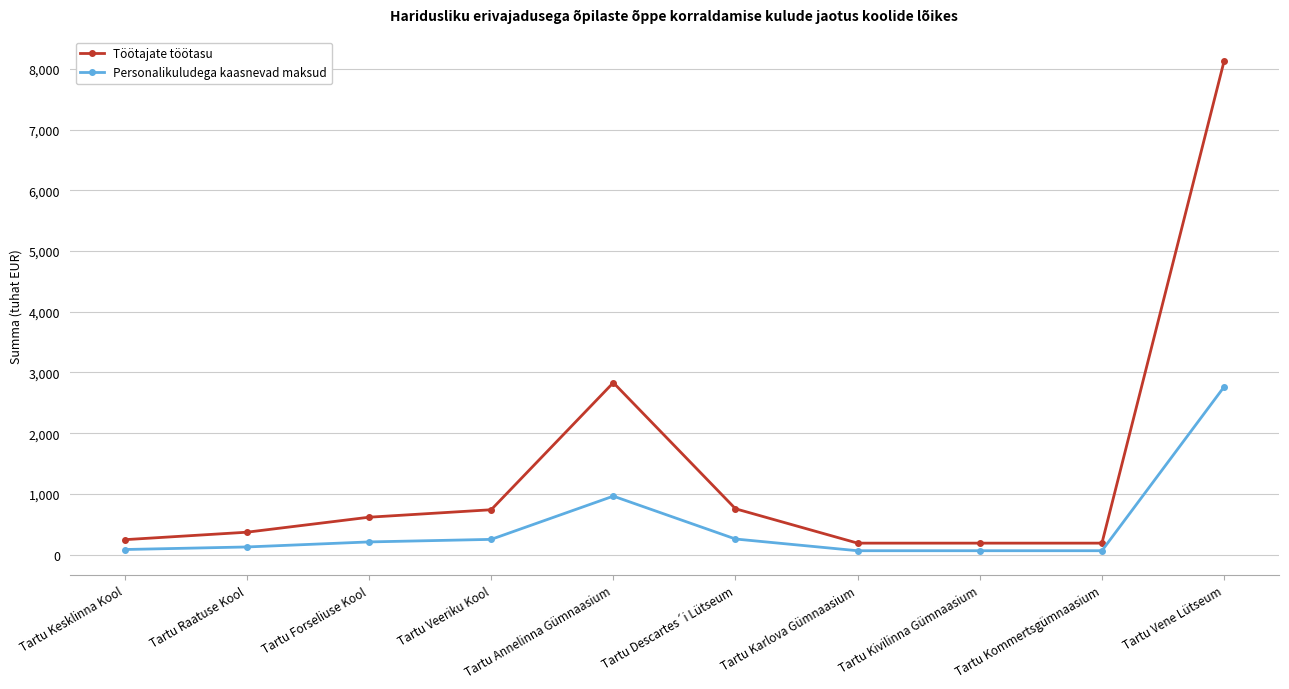

At which category is the sum across all series the highest?

Tartu Vene Lütseum